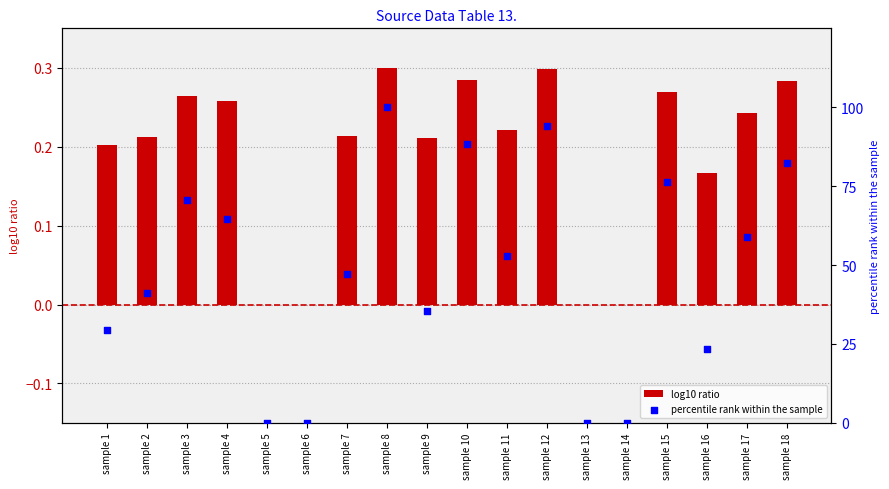

Which series has the largest total across all categories?

percentile rank within the sample